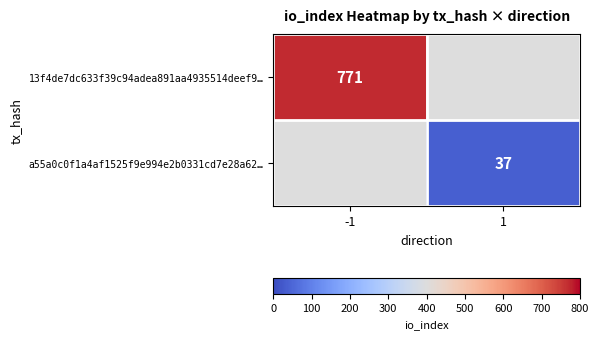

Which category has the highest value across all series?

-1